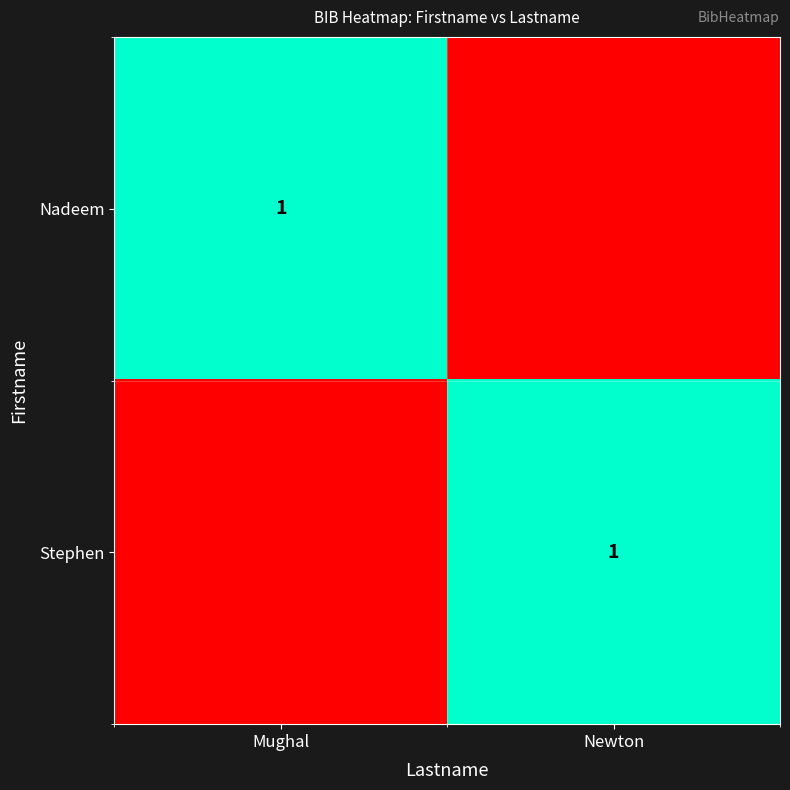

True or false: Stephen has a value of 0 at Newton.

False